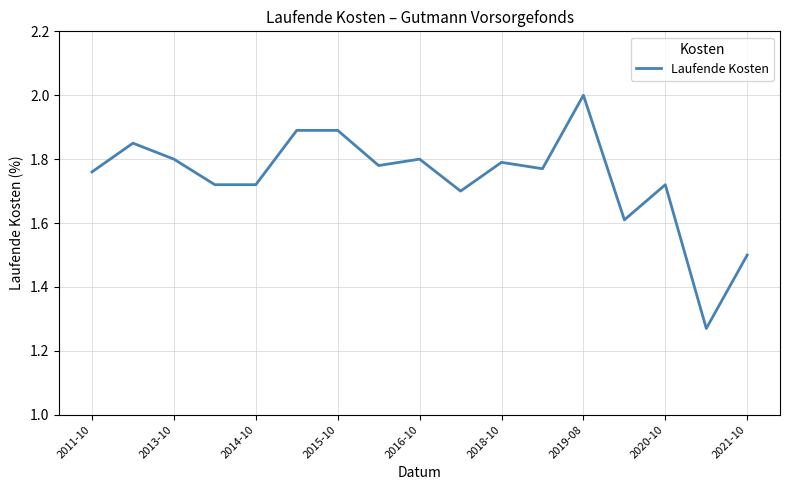

What is the maximum value shown in the chart?

2.0